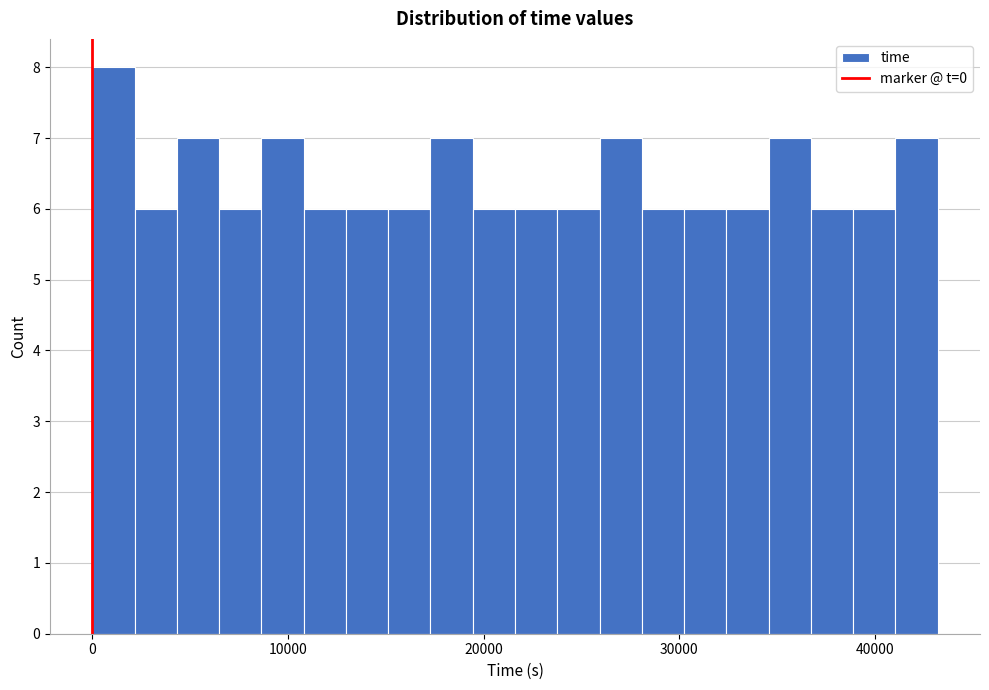

Around what value on the x-axis is the tallest bar? Give the approximate position of its centre, as read against the axis.

1000